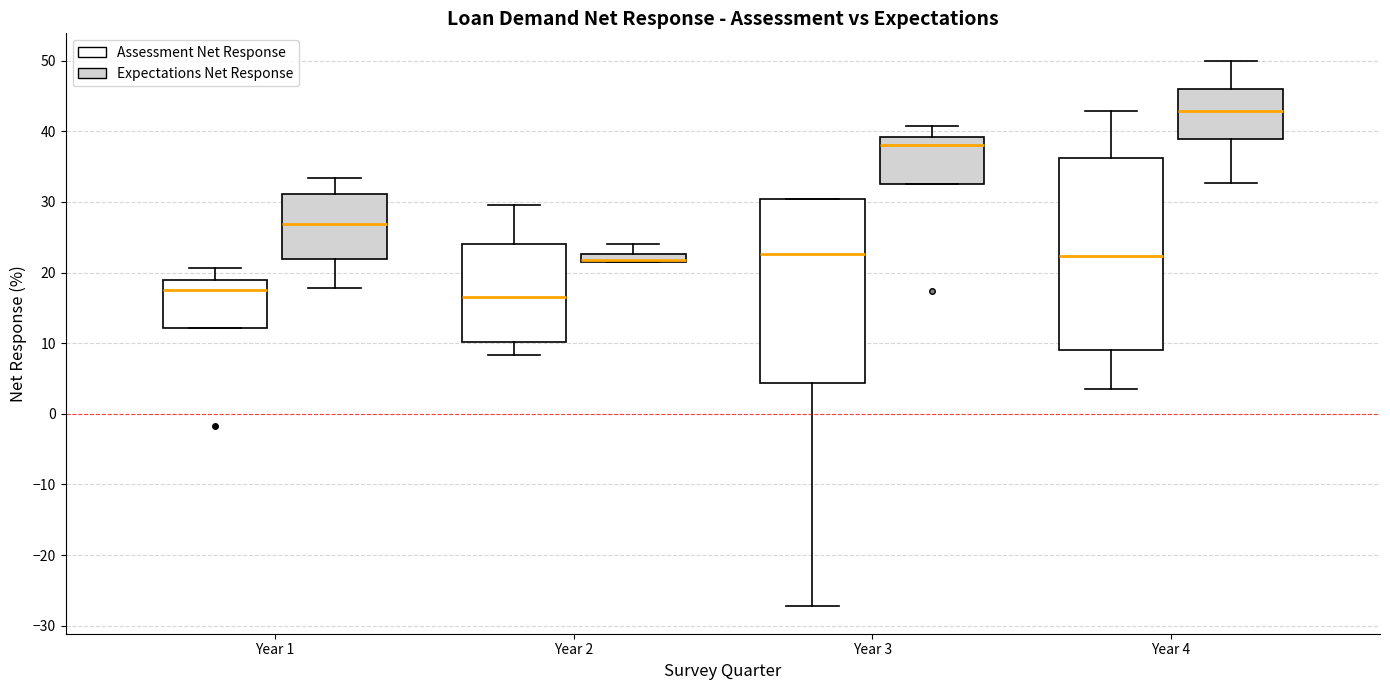

Where is the lower edge of the box for Year 1 (Assessment Net Response) on the y-axis? The values are not printed on the chart, so give them approximately, as read against the axis.

12